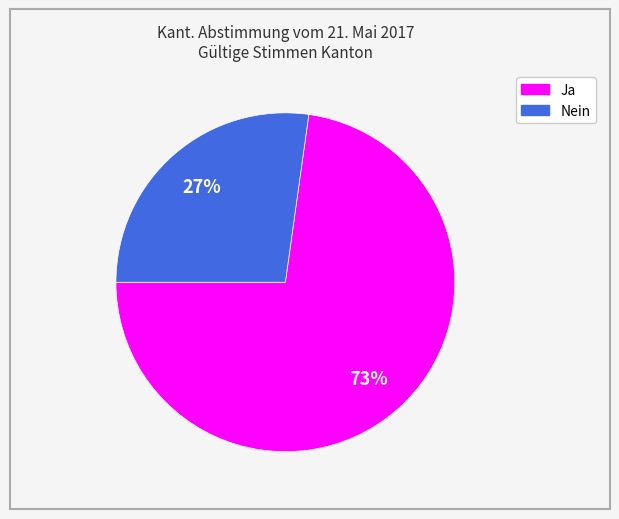

Count the number of slices in the pie.

2